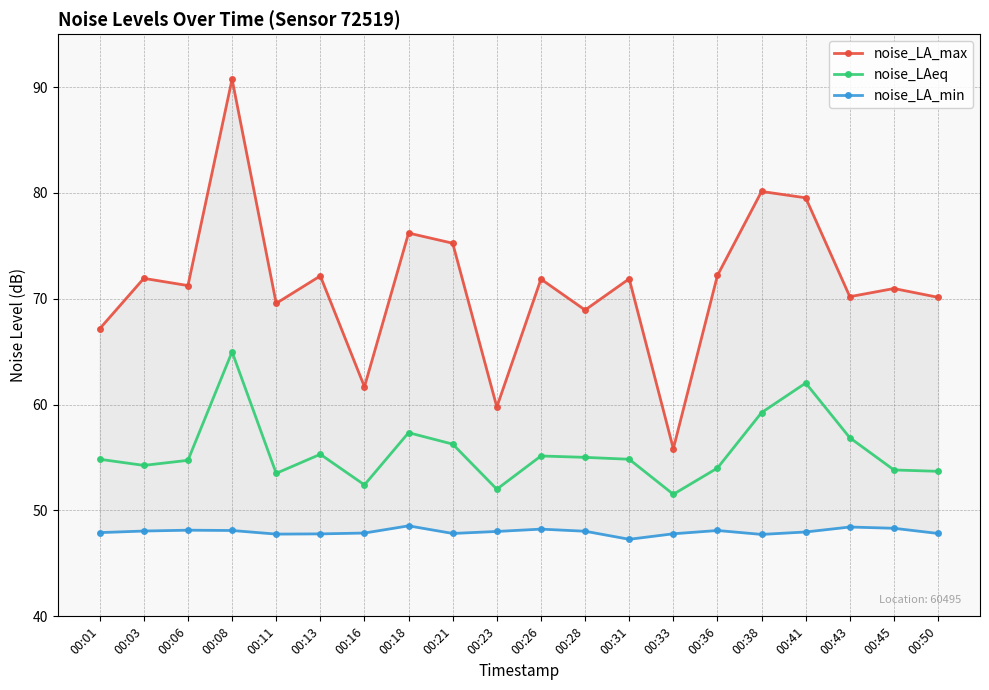

At which category is the sum across all series the highest?

00:08